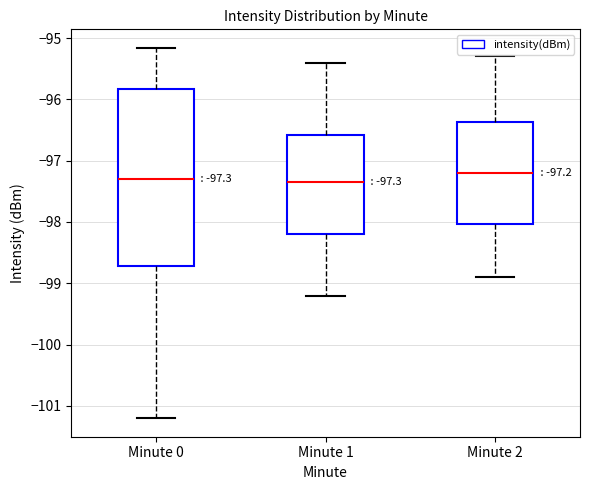

Which box is the tallest, from its lower edge to its upper edge?

Minute 0